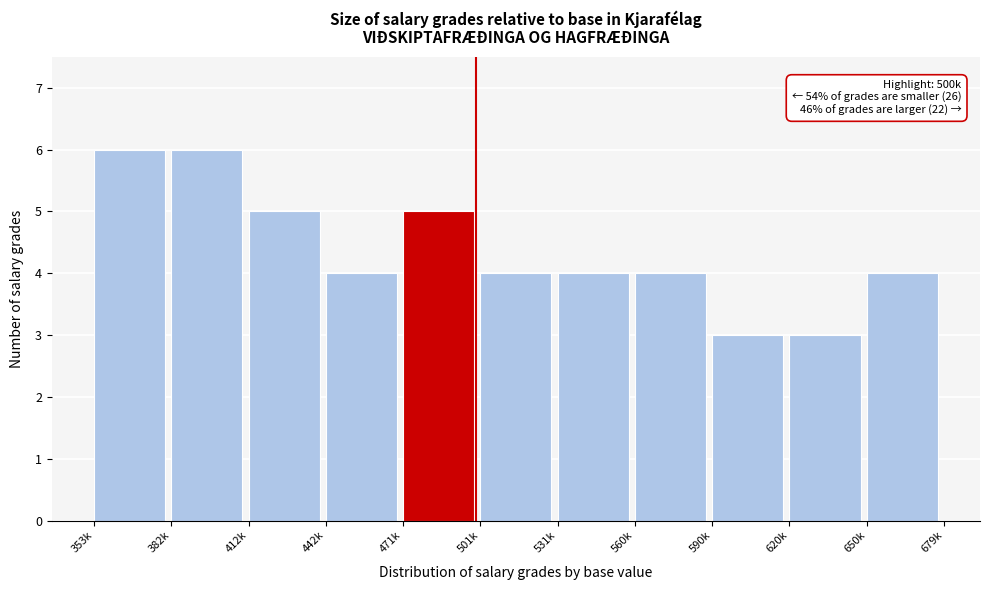

Reading left to right, list all the values displayed in this chart.

353k=6	382k=6	412k=5	442k=4	471k=5	501k=4	531k=4	560k=4	590k=3	620k=3	650k=4